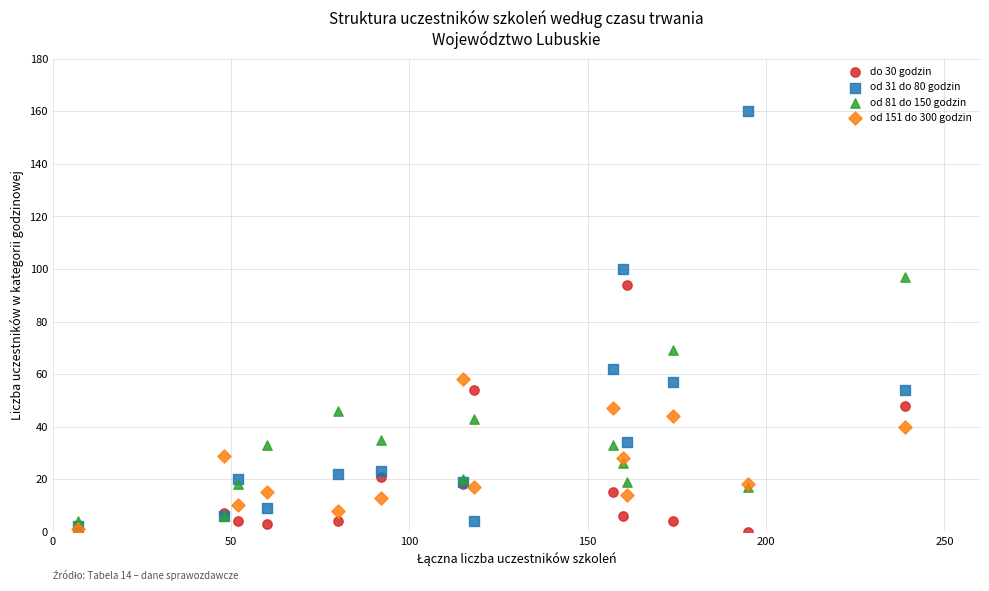

Across all series, what Y value is closest to 80?

69